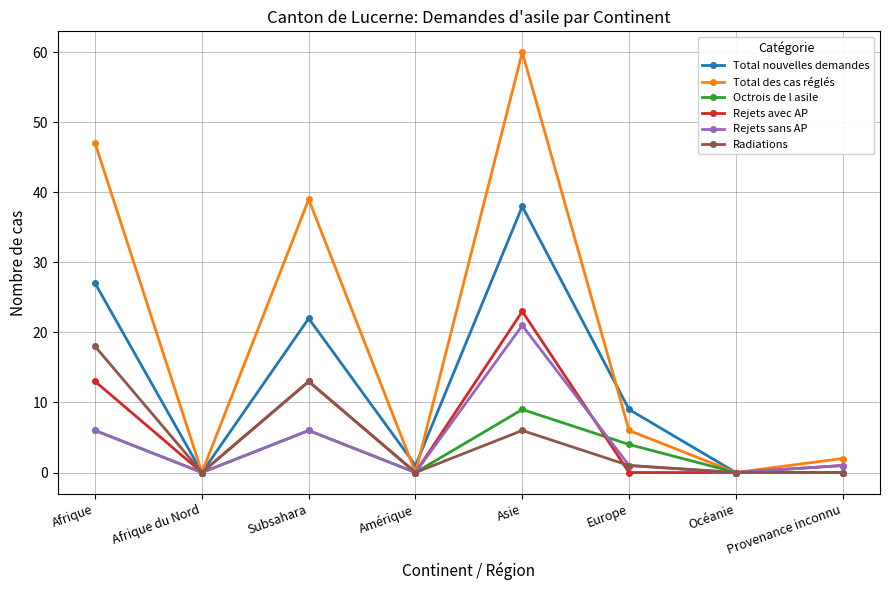

Reading left to right, list all the values displayed in this chart.

Total nouvelles demandes: 27	0	22	1	38	9	0	0
Total des cas réglés: 47	0	39	0	60	6	0	2
Octrois de l asile: 6	0	6	0	9	4	0	0
Rejets avec AP: 13	0	13	0	23	0	0	1
Rejets sans AP: 6	0	6	0	21	1	0	1
Radiations: 18	0	13	0	6	1	0	0